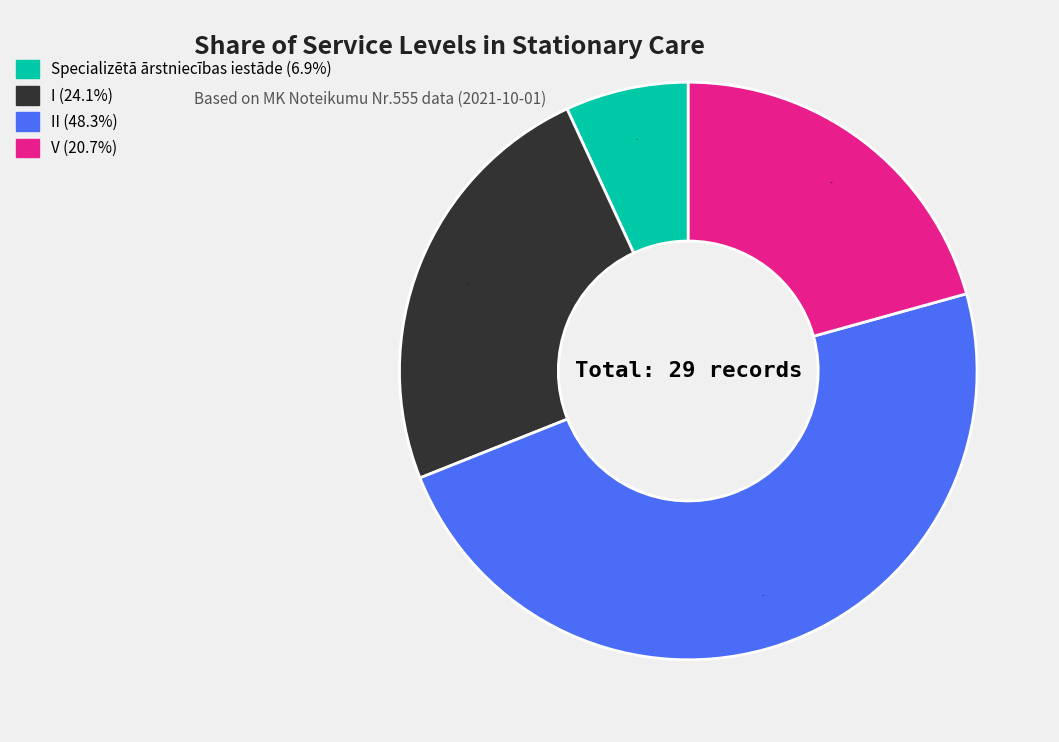

Does any single category account for the majority?

No